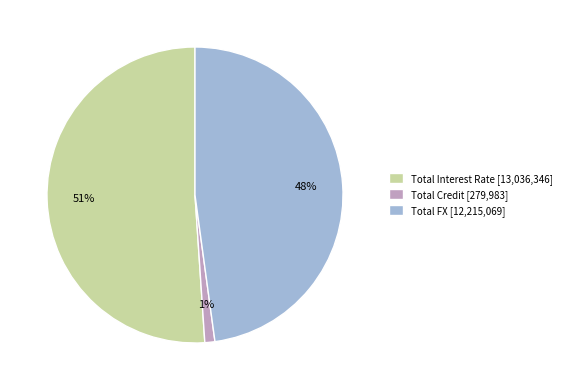

To the nearest percent, what is the difference between the largest and smallest slice percentages?

50%